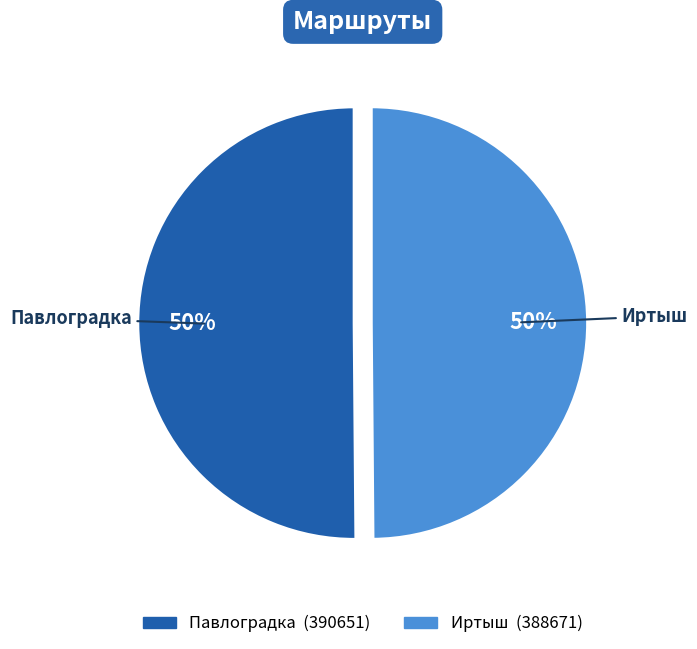

True or false: Иртыш accounts for 50% of the total.

True